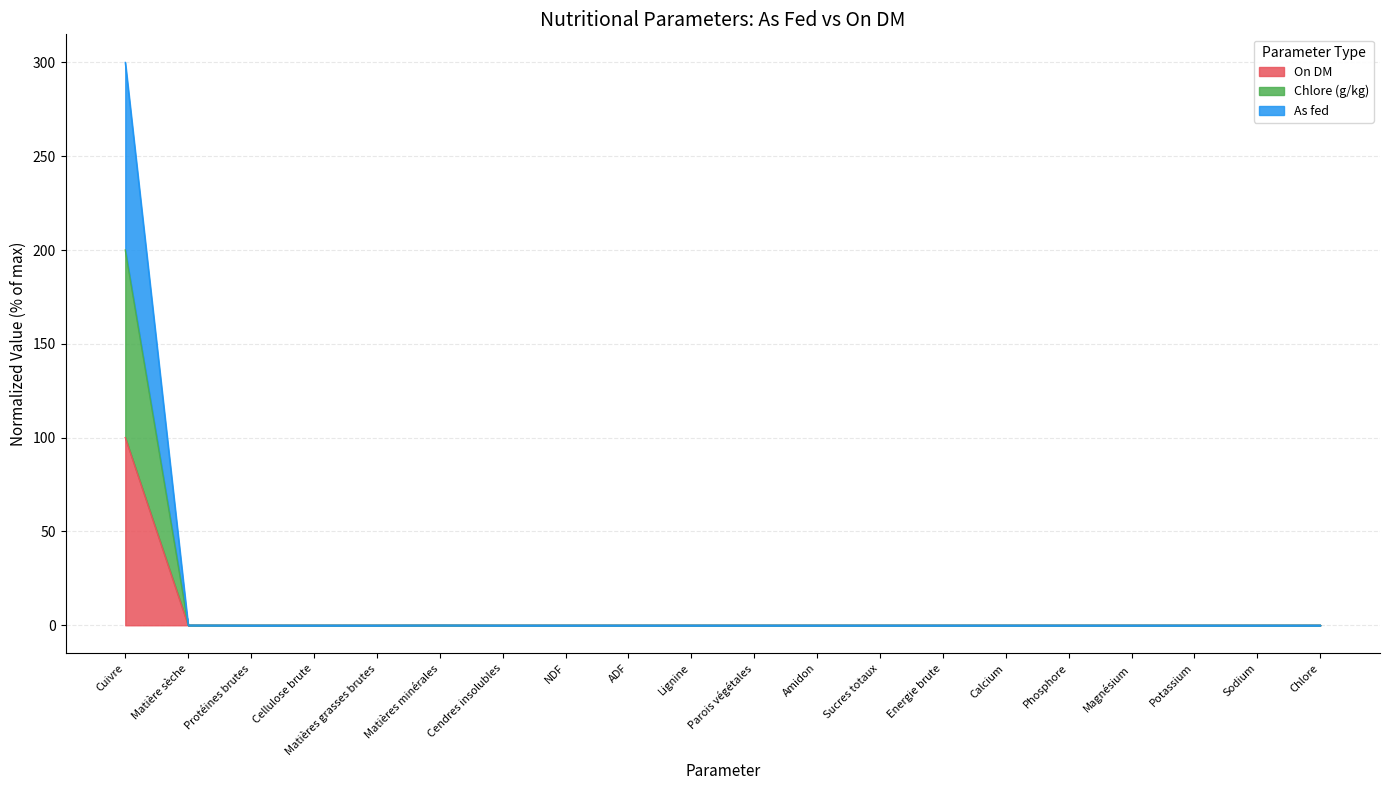

Which series has the largest range (max minus min)?

As fed